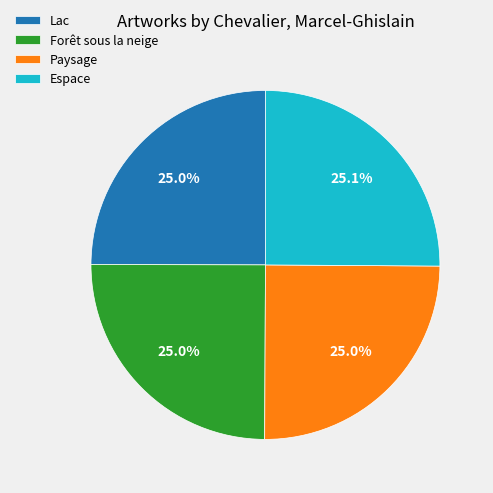

To the nearest percent, what portion does Lac represent?

25%